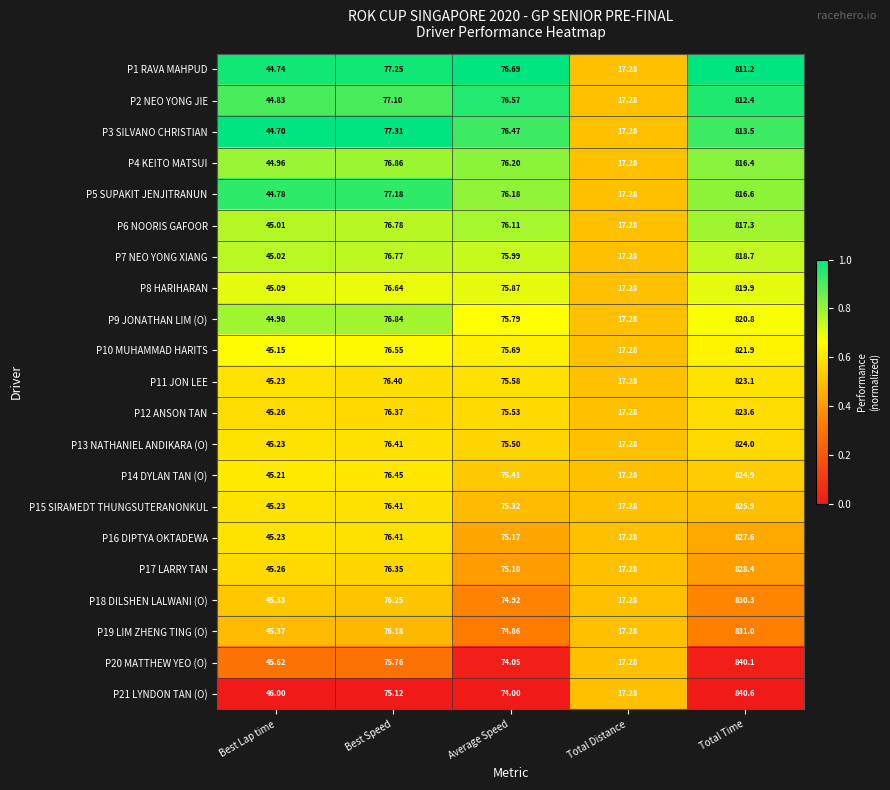

At which category is the sum across all series the highest?

Total Time